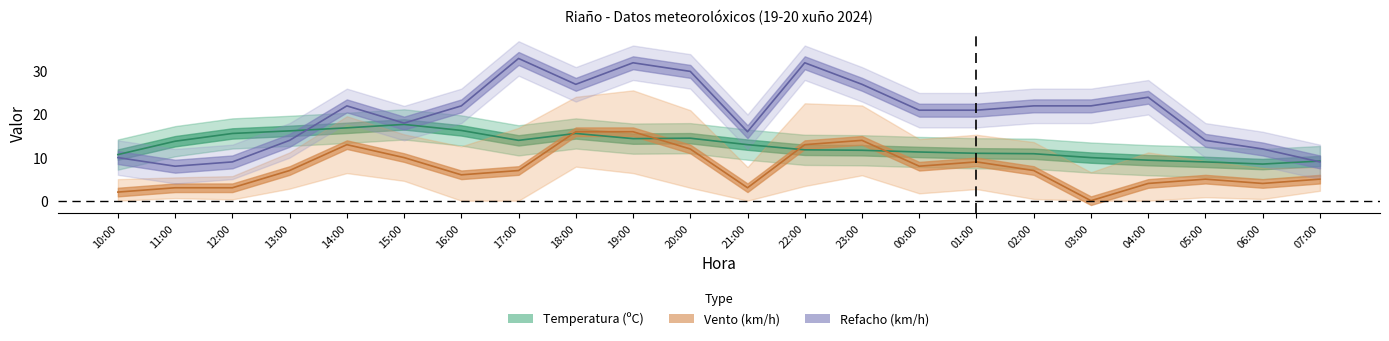

What is the sum of all Vento values?

167.0